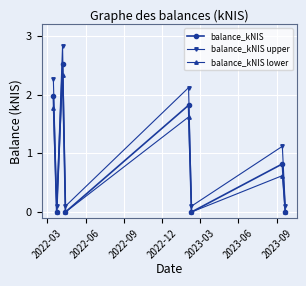

What is the difference between the maximum and second lowest values in the balance_kNIS lower series?

2.3